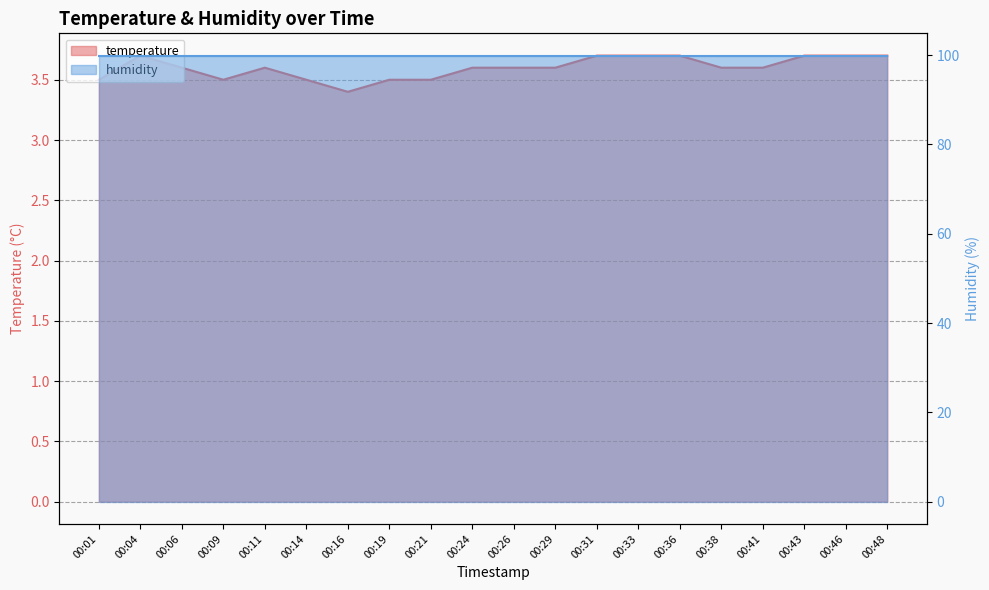

At how many categories does at least one series exceed 77?

20